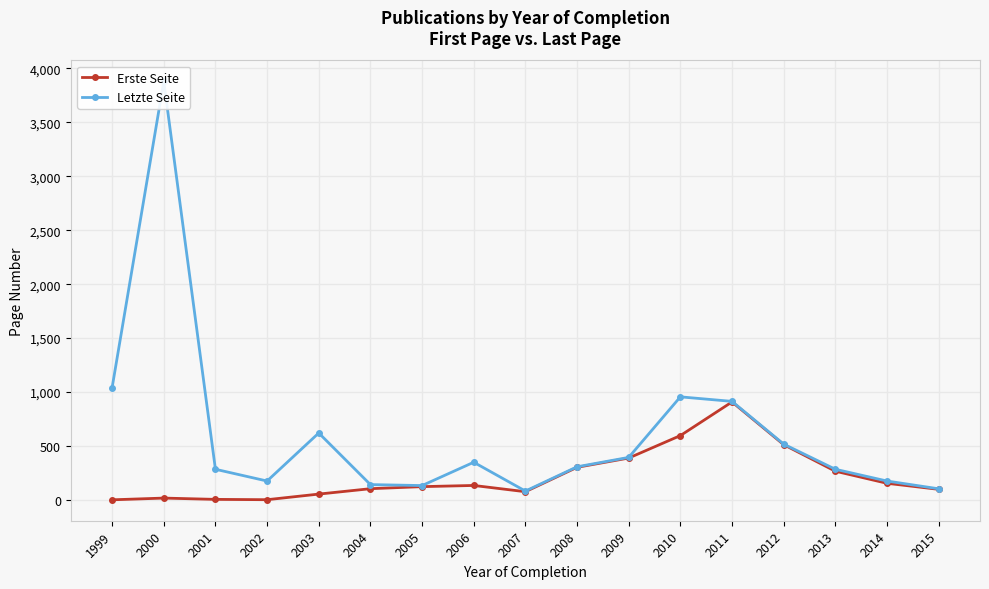

At which category does the chart reach its peak across all series?

2000